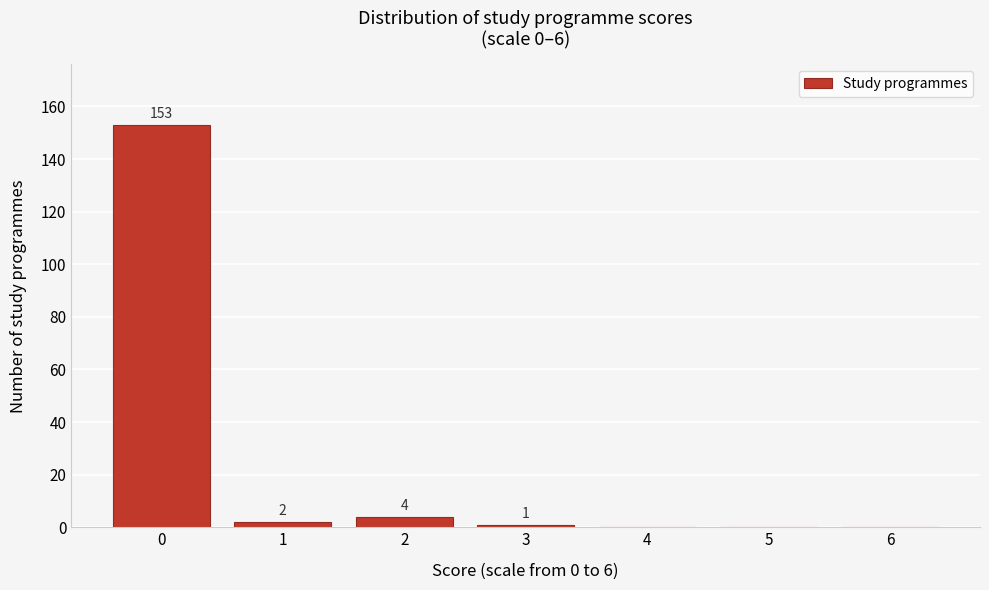

Reading left to right, extract all data points from this chart.

0=153	1=2	2=4	3=1	4=0	5=0	6=0